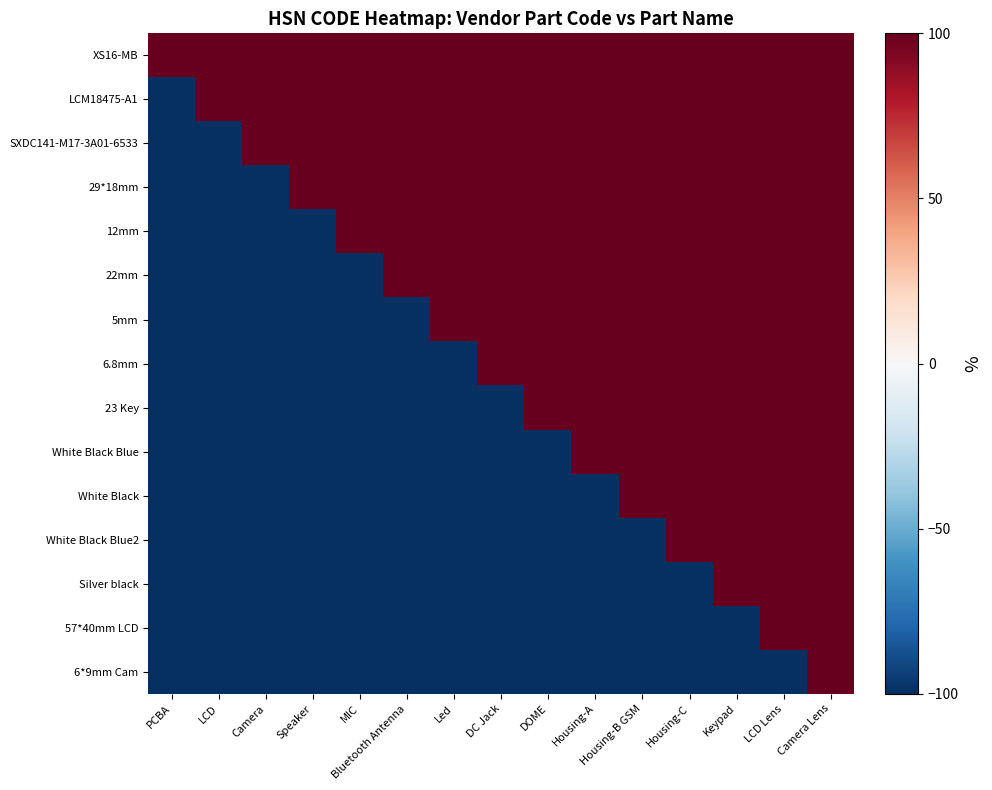

Count the number of data series in this chart.

15